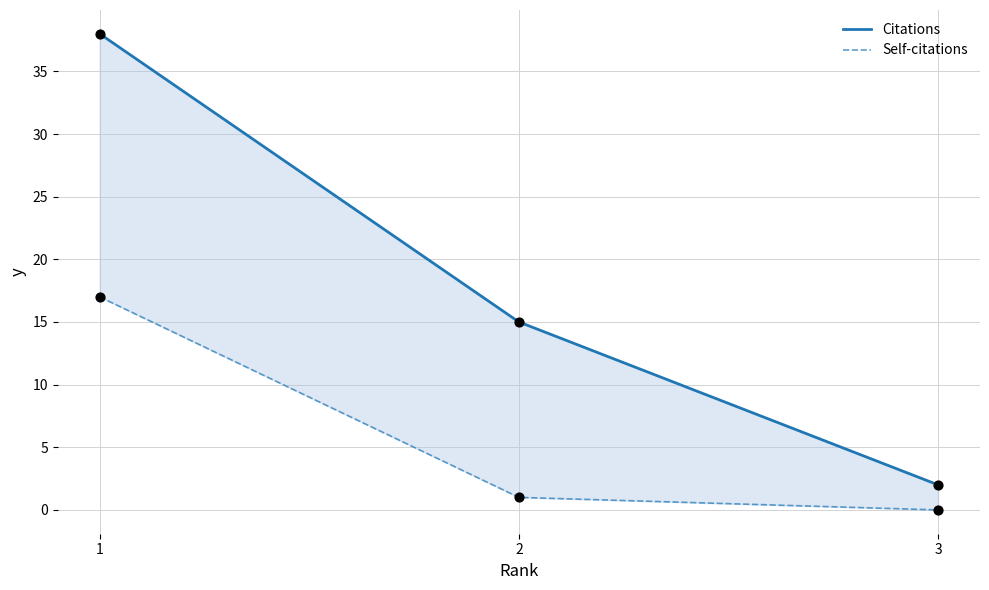

At how many categories does at least one series exceed 16?

1